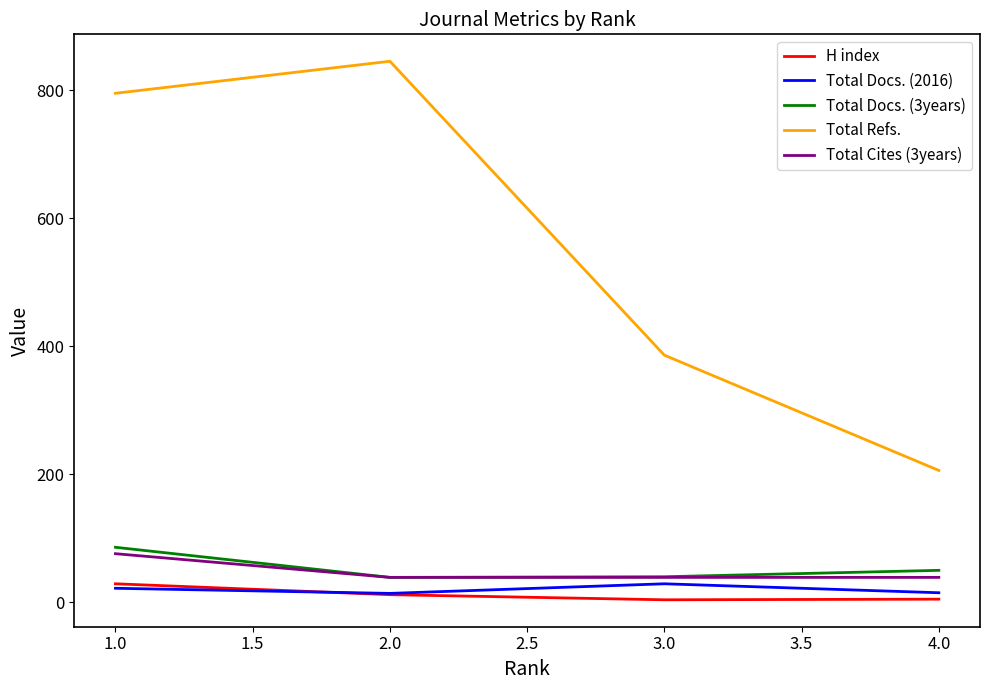

What is the greatest value displayed?

845